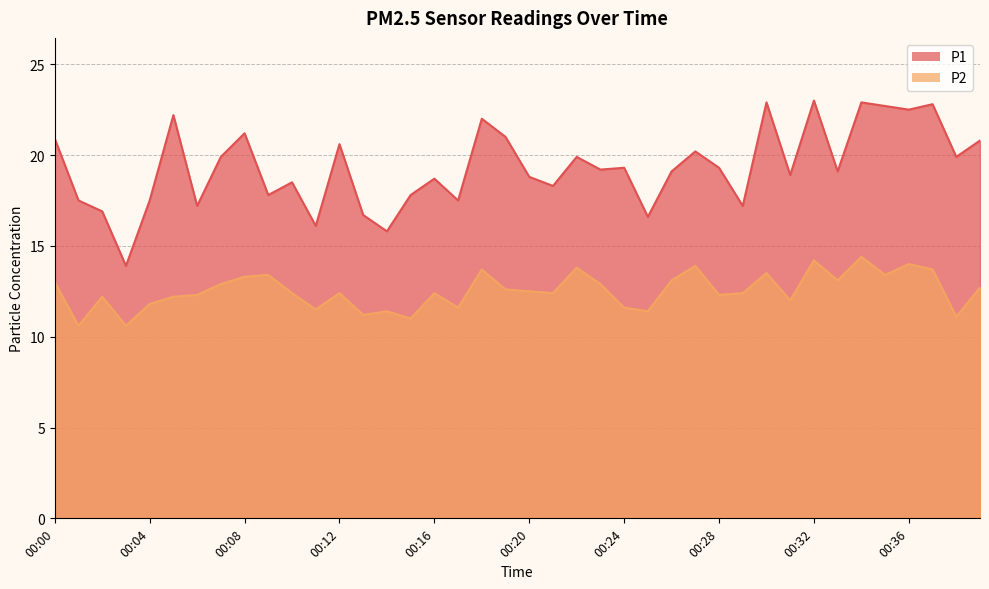

What is the difference between the P1 values at 00:23 and 00:04?

1.7